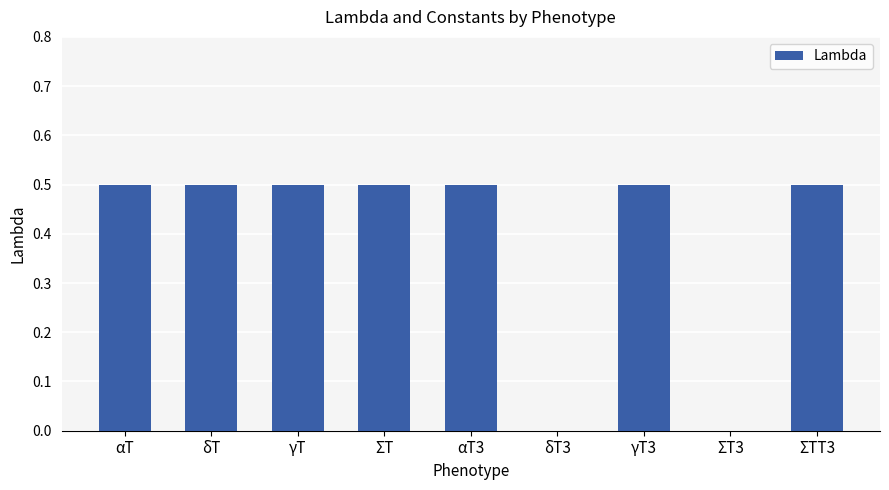

What is the sum of all values?

3.5